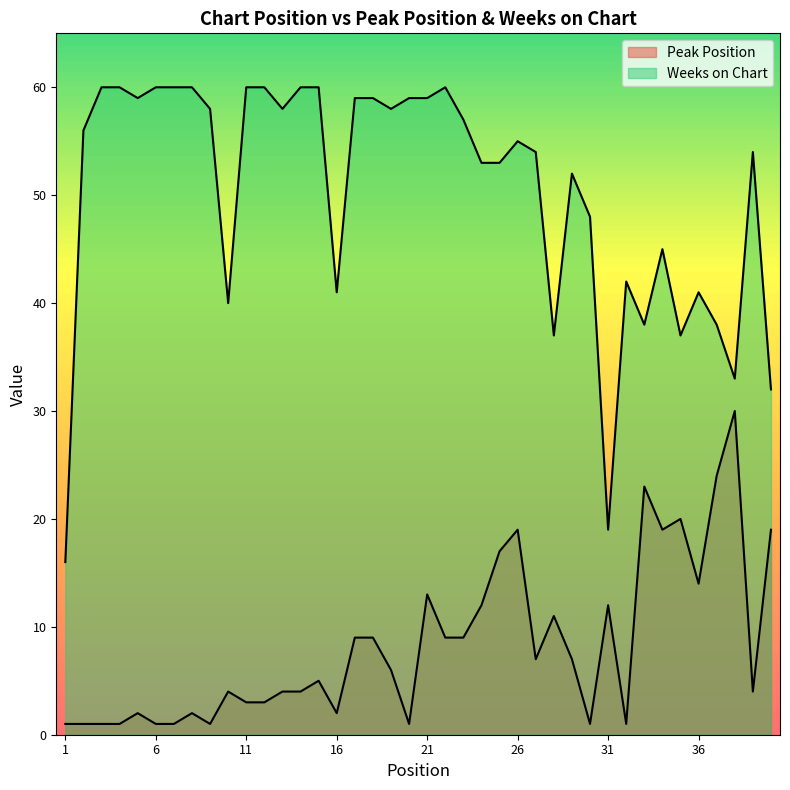

How many categories are shown in the chart?

40